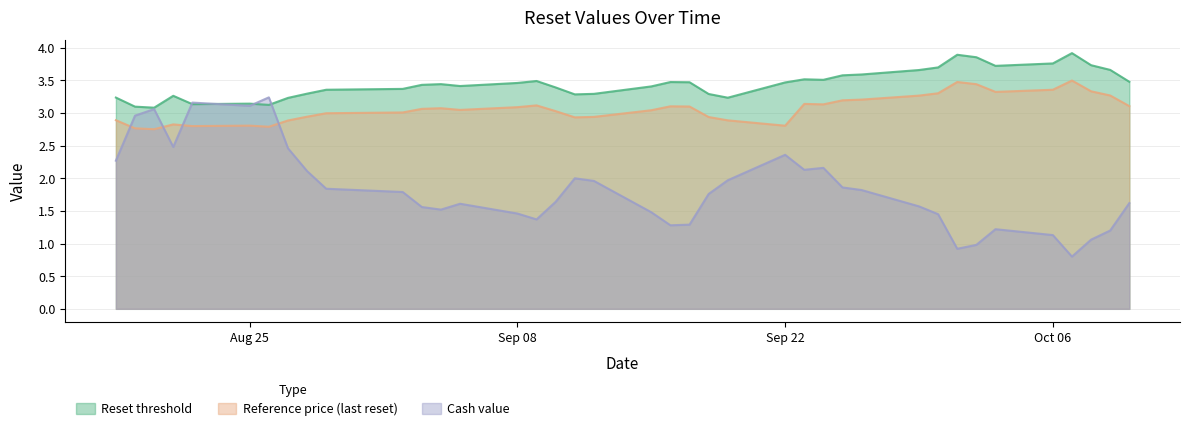

At which category does the chart reach its peak across all series?

2025-10-07